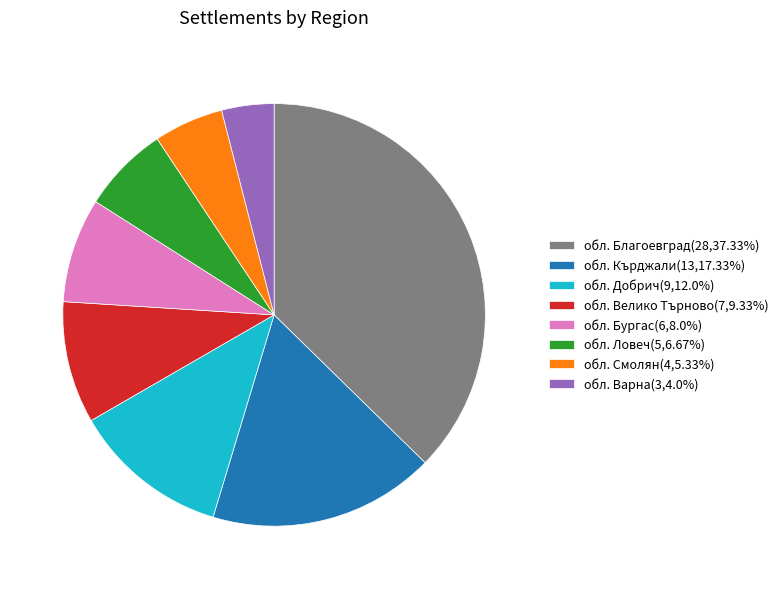

Is there a majority slice in this chart?

No